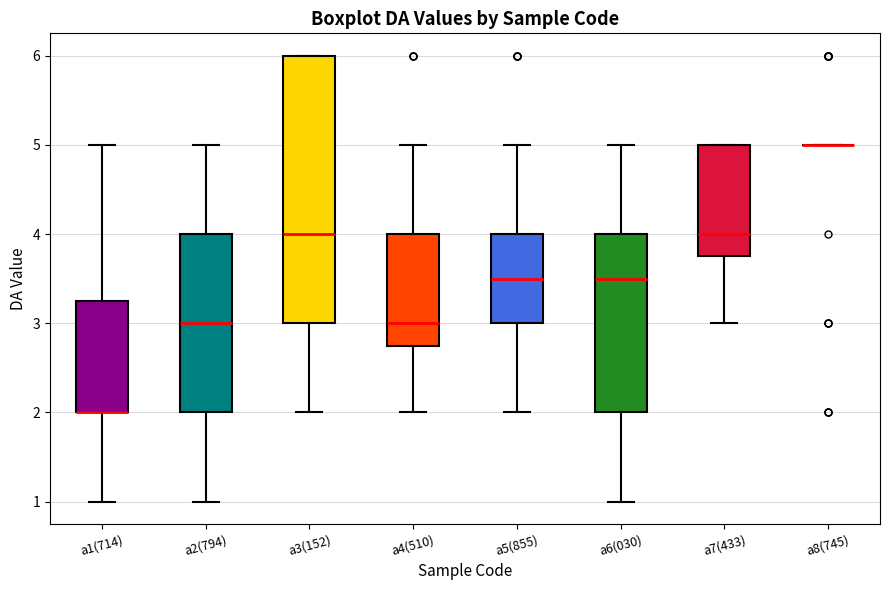

Where is the upper edge of the box for a3(152) on the y-axis? The values are not printed on the chart, so give them approximately, as read against the axis.

6.0